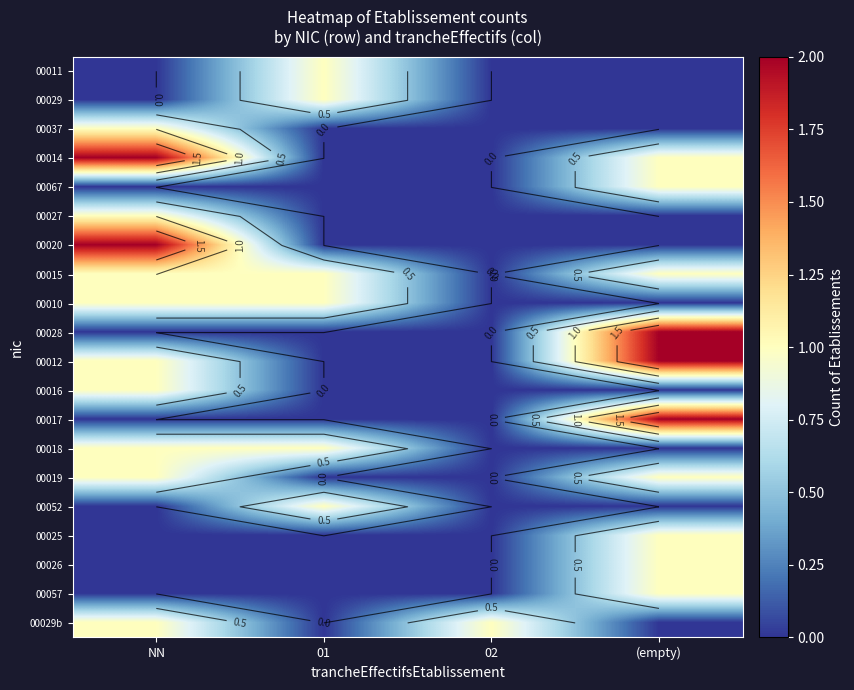

What is the sum of the 00025 values at 02 and (empty)?

1